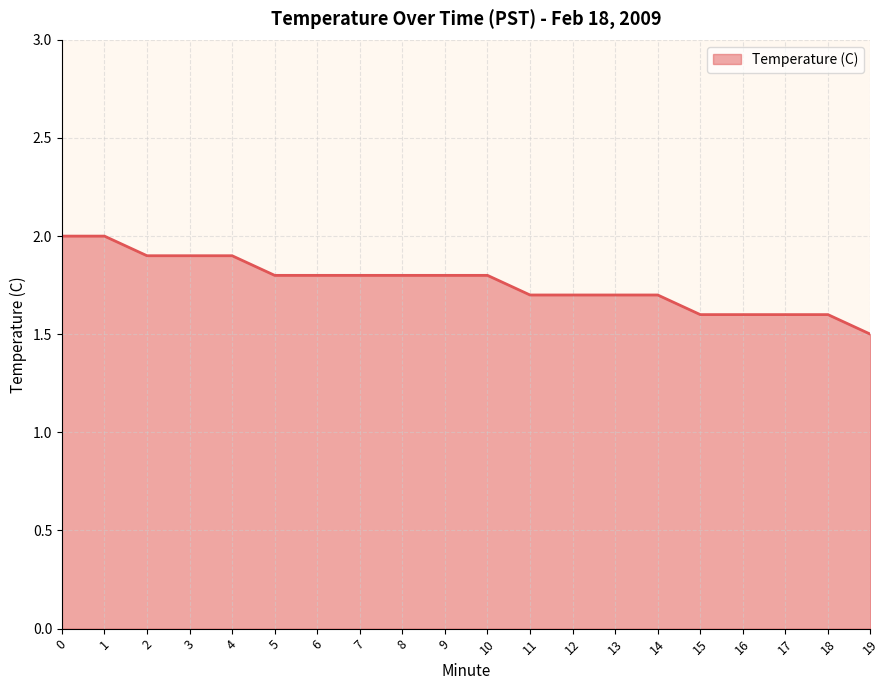

What is the sum of the values at 4 and 13?

3.6